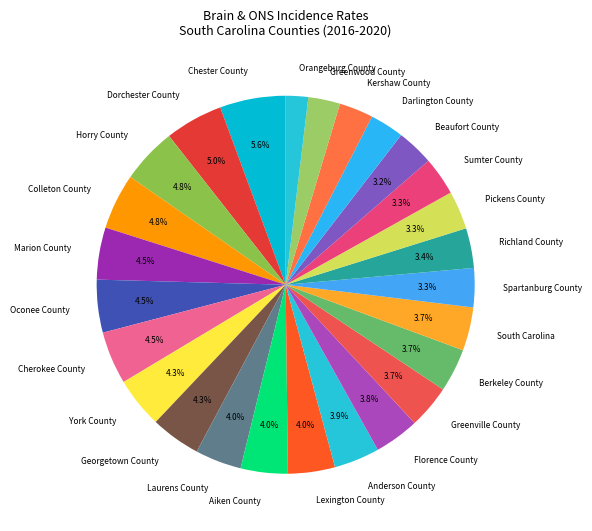

What percentage is NOT represented by Marion County?

95.5%